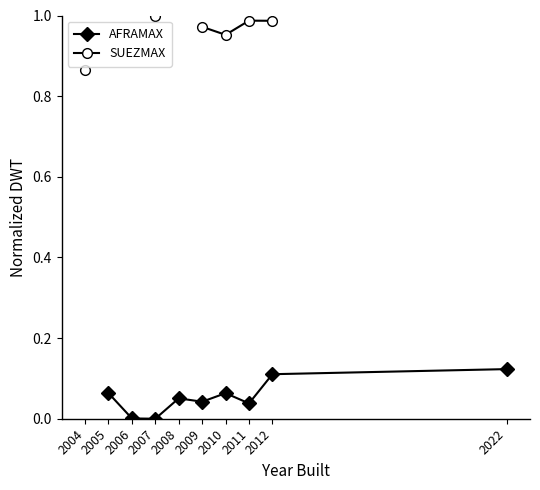

How many positive values does the AFRAMAX series have?

8